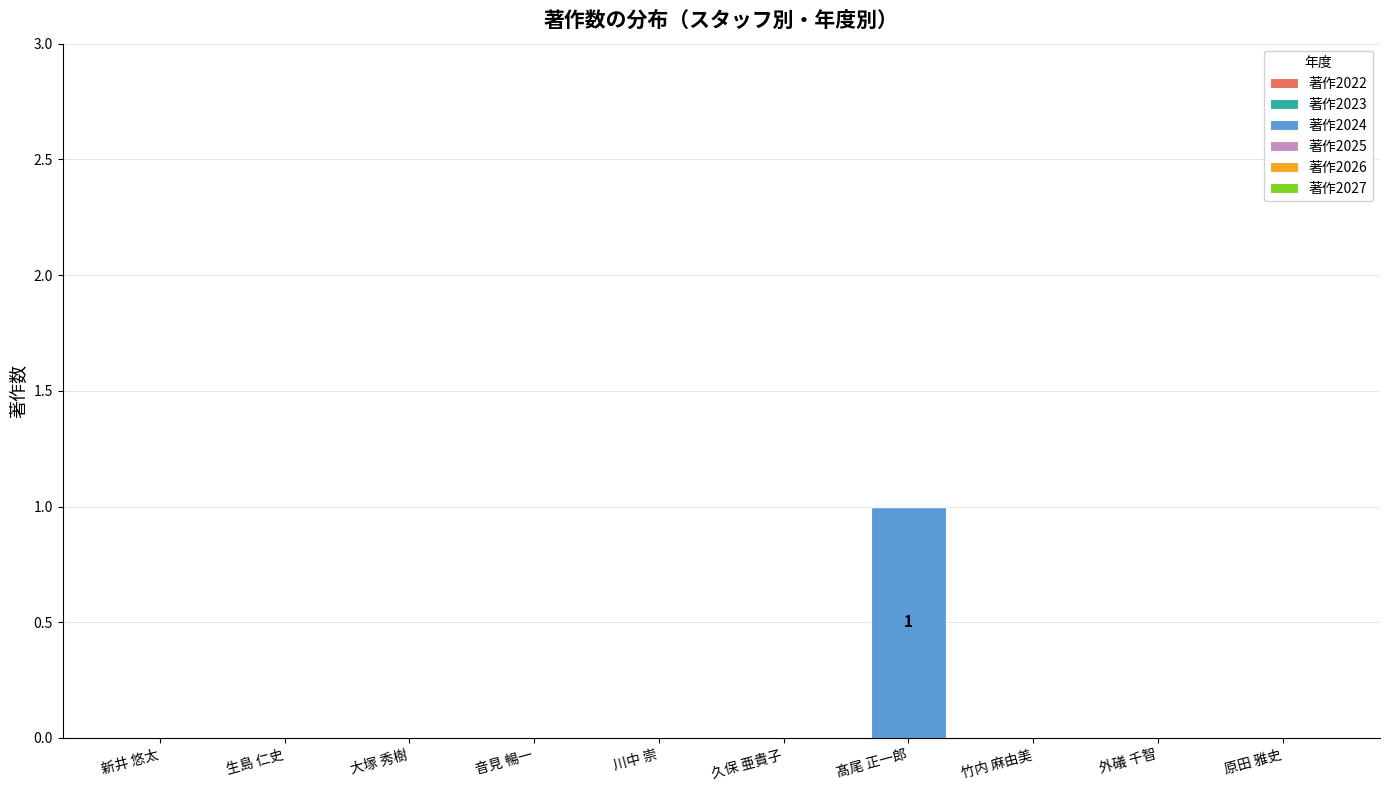

Is it true that the value at 川中 崇 is 1?

False